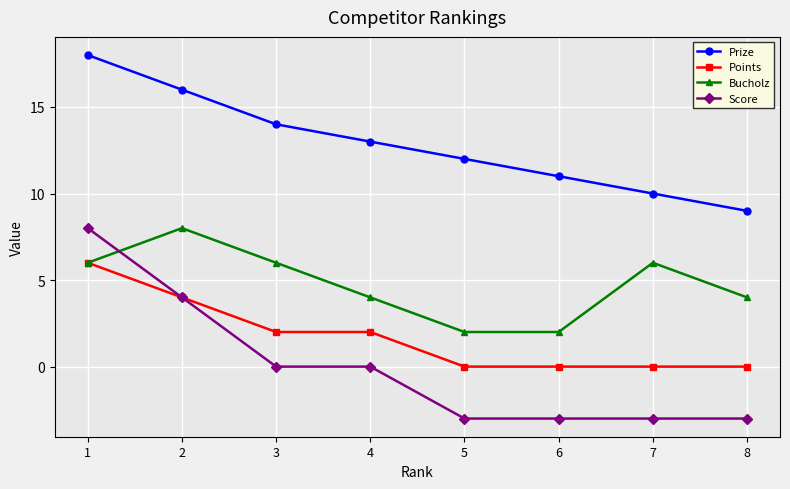

Between 3 and 6, which series saw the biggest shift?

Bucholz